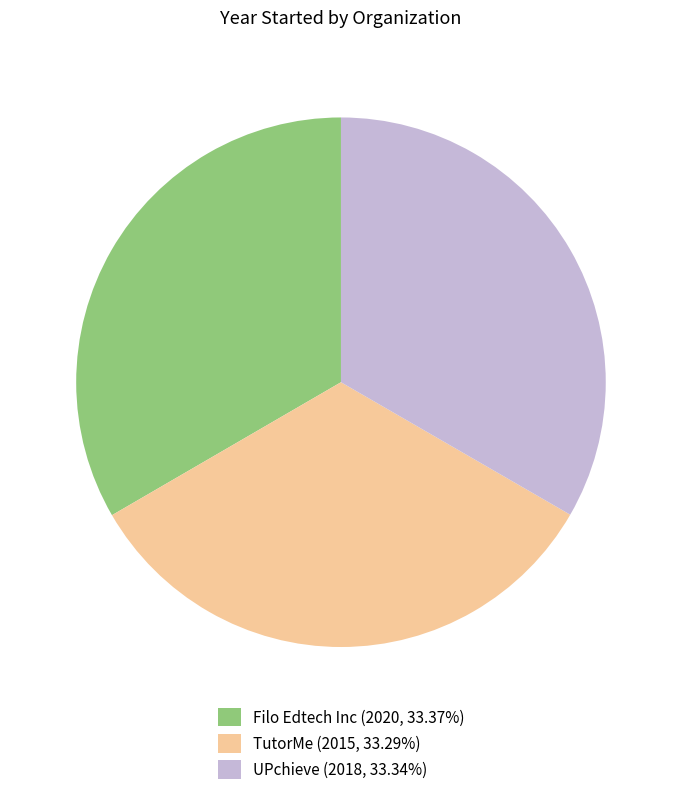

What is the ratio of the value at UPchieve (2018, 33.34%) to the value at Filo Edtech Inc (2020, 33.37%)?

1.0